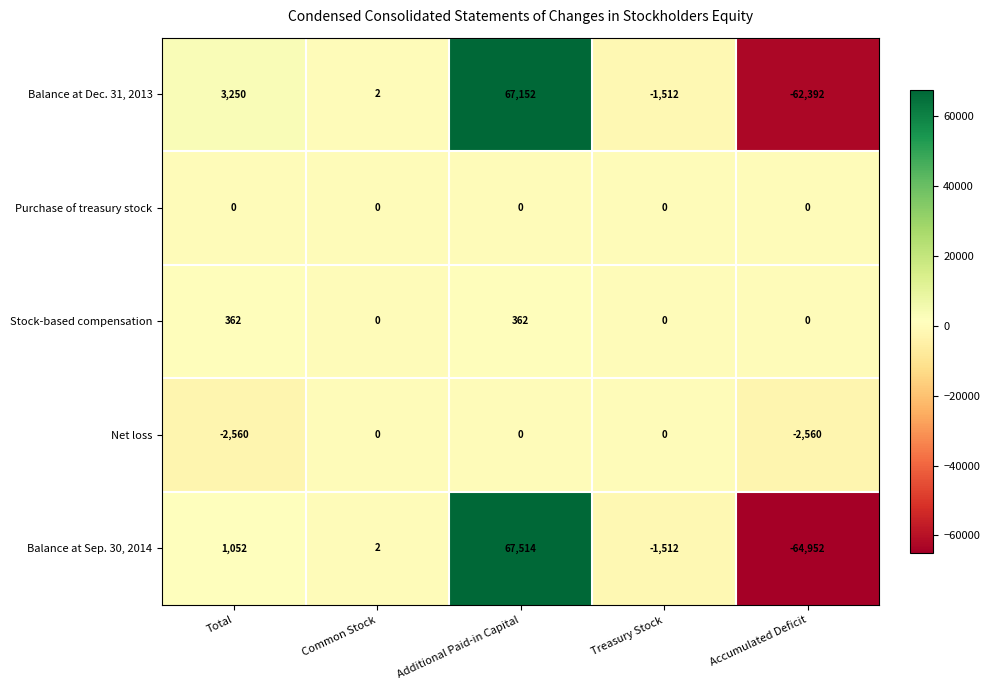

Reading right to left, list all the values displayed in this chart.

Balance at Dec. 31, 2013: Accumulated Deficit=-62392	Treasury Stock=-1512	Additional Paid-in Capital=67152	Common Stock=2	Total=3250
Purchase of treasury stock: Accumulated Deficit=0	Treasury Stock=0	Additional Paid-in Capital=0	Common Stock=0	Total=0
Stock-based compensation: Accumulated Deficit=0	Treasury Stock=0	Additional Paid-in Capital=362	Common Stock=0	Total=362
Net loss: Accumulated Deficit=-2560	Treasury Stock=0	Additional Paid-in Capital=0	Common Stock=0	Total=-2560
Balance at Sep. 30, 2014: Accumulated Deficit=-64952	Treasury Stock=-1512	Additional Paid-in Capital=67514	Common Stock=2	Total=1052